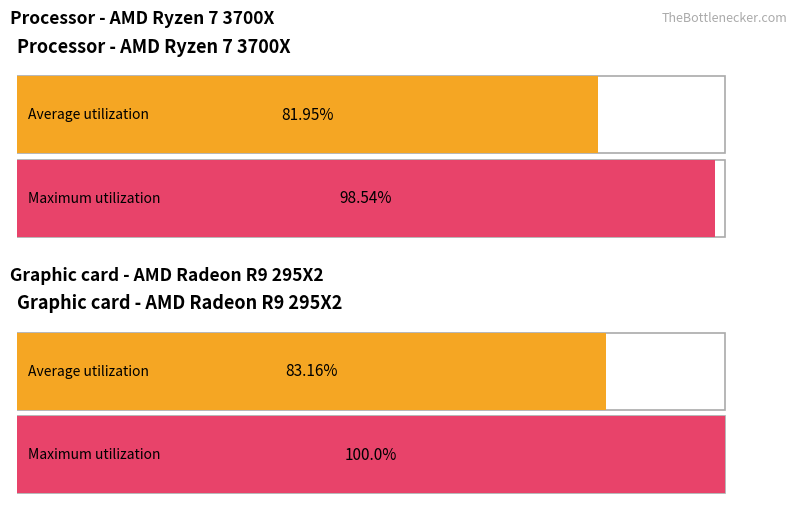

List the series in order of their overall mean, highest first.

Maximum utilization, Average utilization